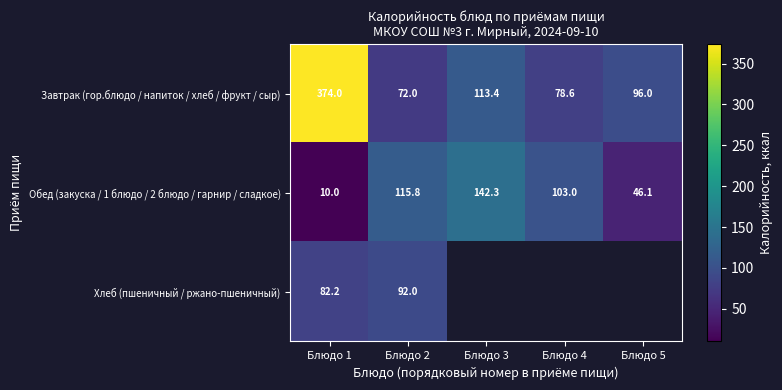

The Завтрак (гор.блюдо / напиток / хлеб / фрукт / сыр) series shows 180.8 at Блюдо 3. True or false?

False